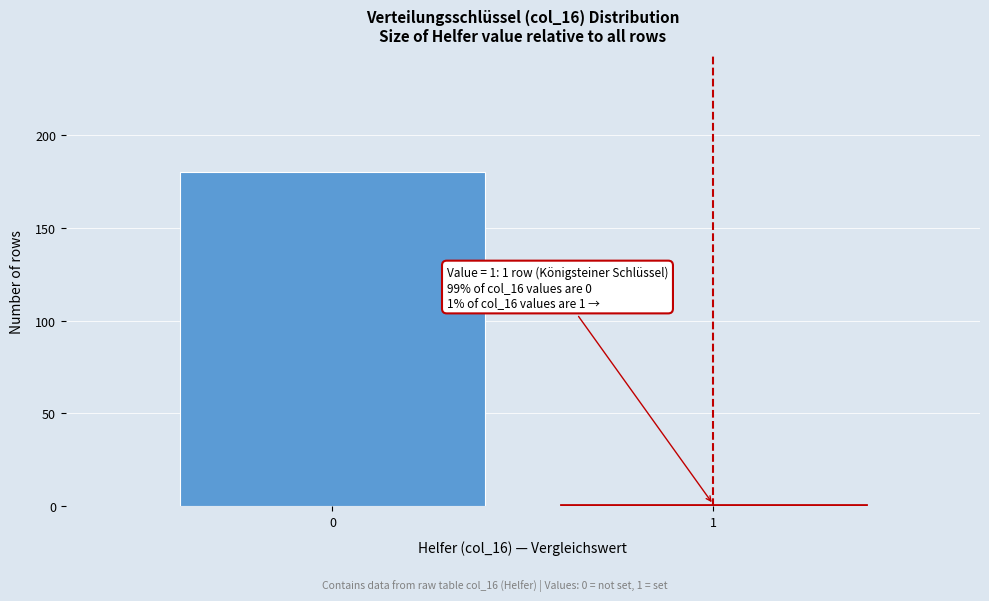

Reading left to right, list all the values displayed in this chart.

180	1